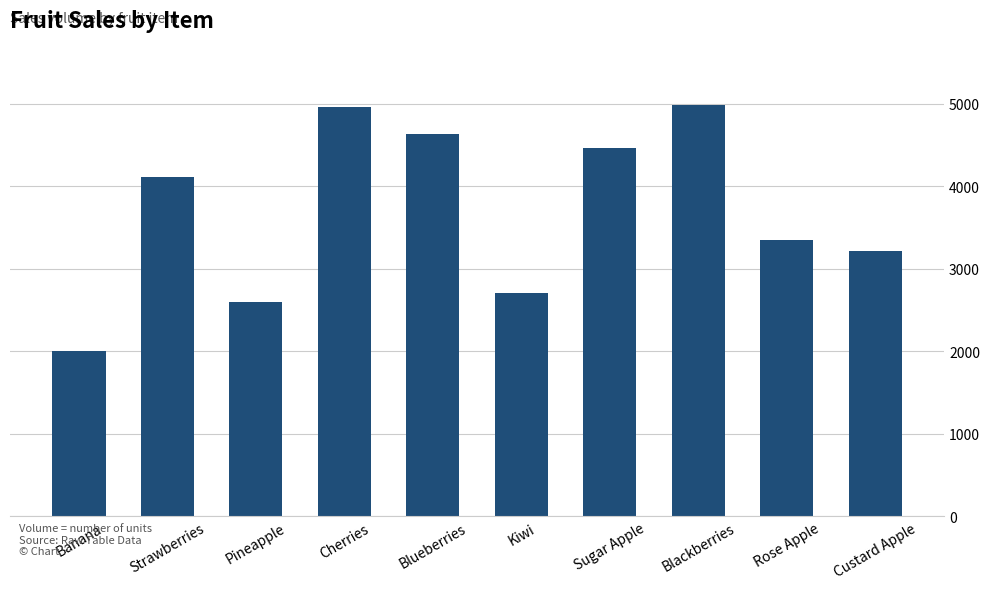

Which has a higher value, Strawberries or Pineapple?

Strawberries